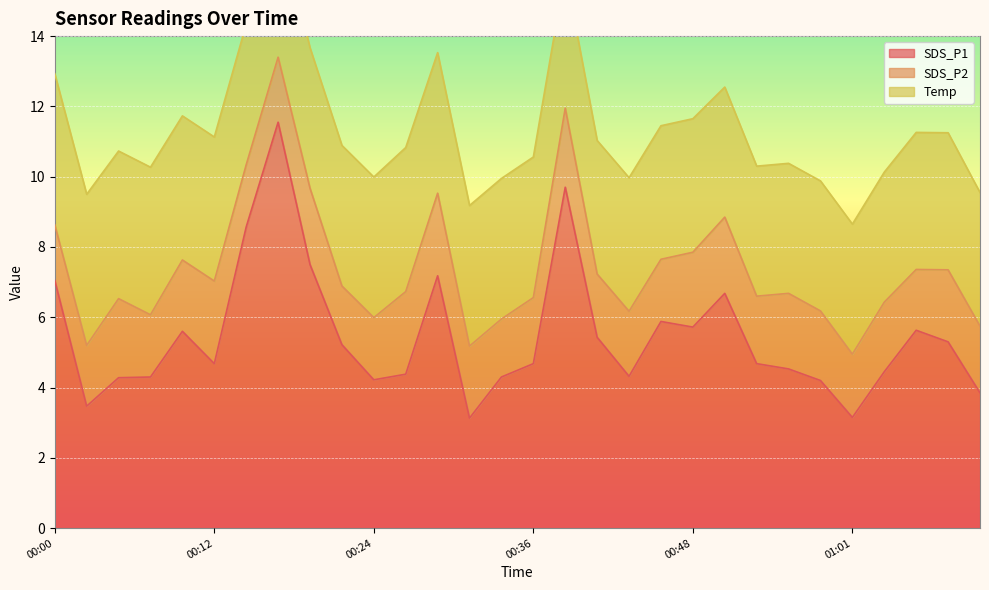

Rank the categories by Temp value from highest to lowest.

00:00, 00:02, 00:04, 00:07, 00:09, 00:12, 00:26, 00:14, 00:17, 00:19, 00:21, 00:24, 00:29, 00:31, 00:34, 00:36, 00:39, 01:06, 01:09, 00:41, 00:44, 00:46, 00:48, 01:11, 00:51, 00:54, 00:56, 00:59, 01:01, 01:04